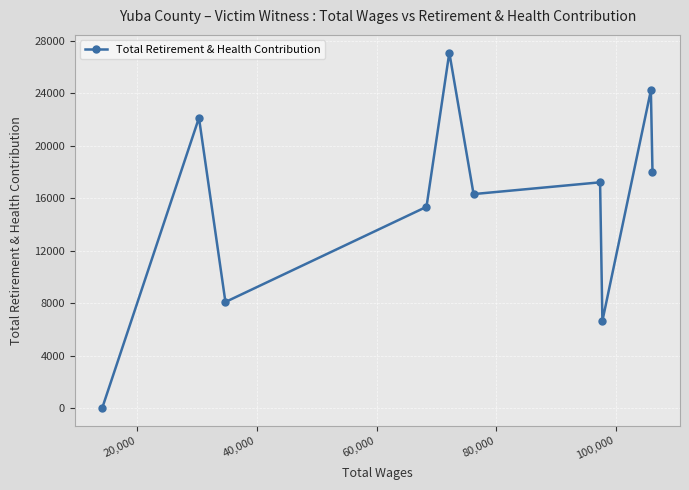

Reading right to left, transcribe all the data shown in this chart.

18013	24234	6644	17219	16321	27111	15350	8088	22139	0